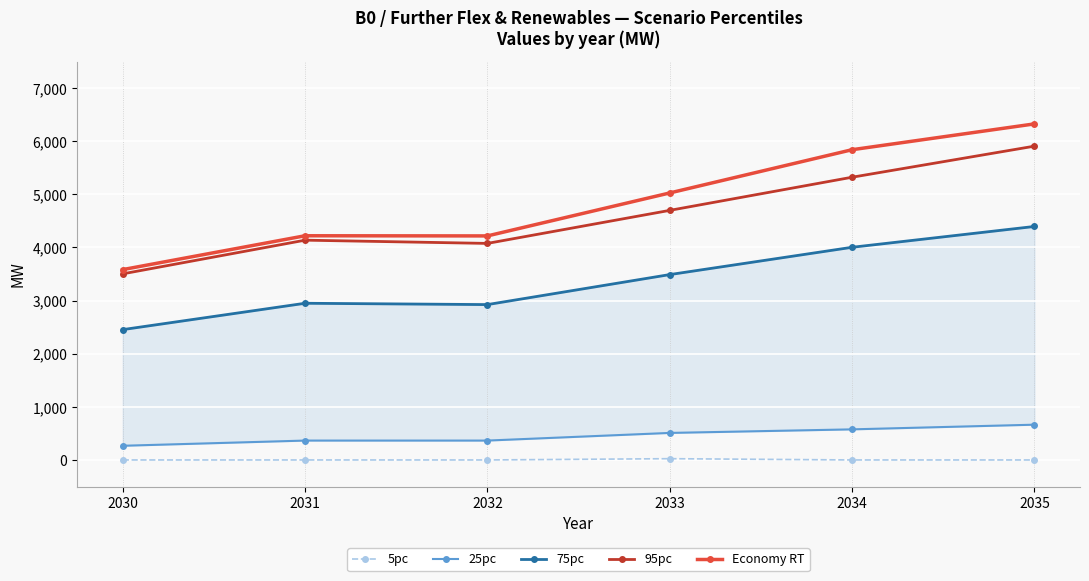

What is the difference between the 25pc values at 2035 and 2033?

155